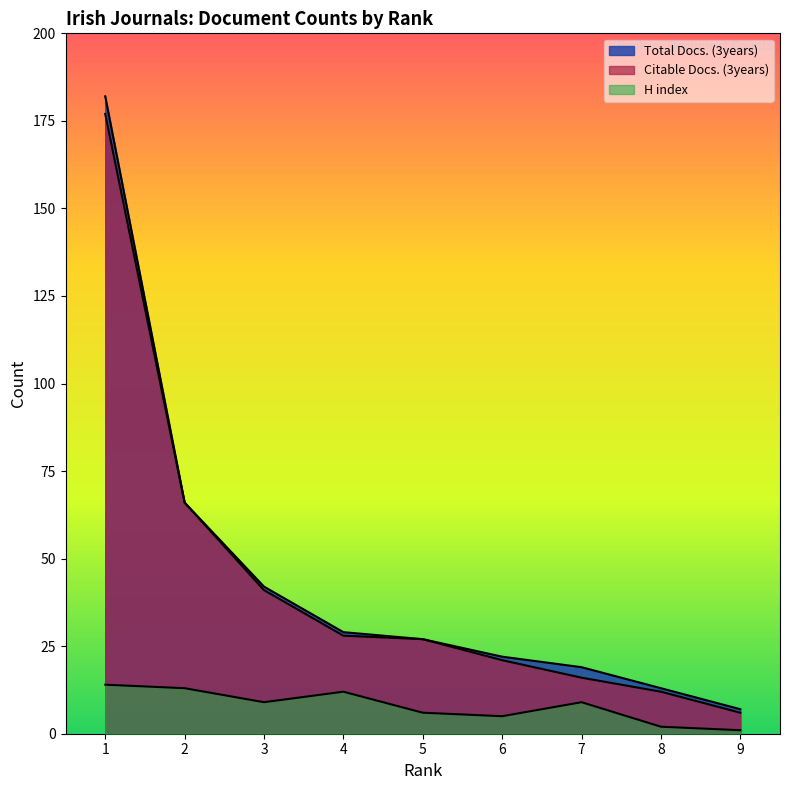

True or false: Total Docs. (3years) has more than 1 interior local peaks.

False